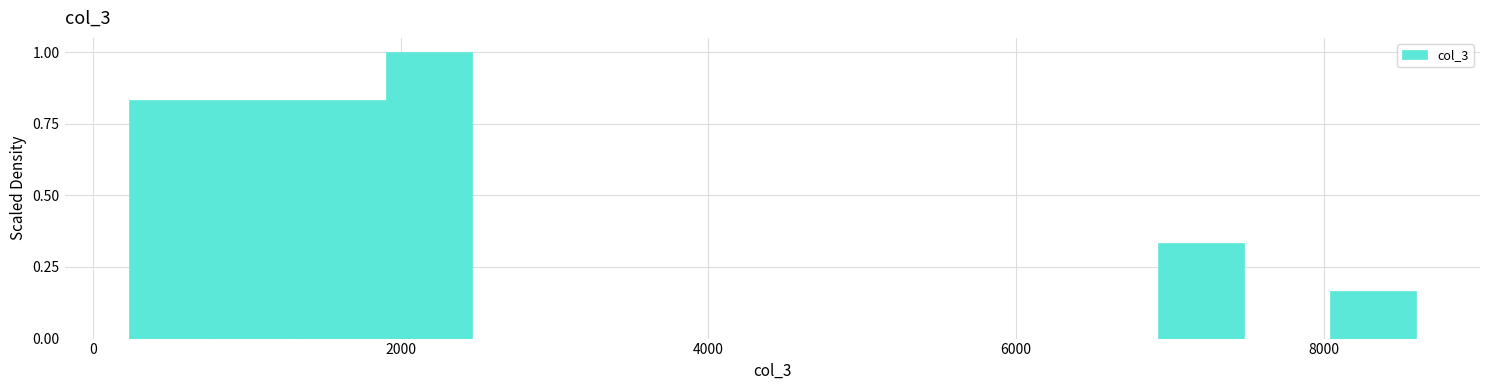

Around what value on the x-axis is the tallest bar? Give the approximate position of its centre, as read against the axis.

2200